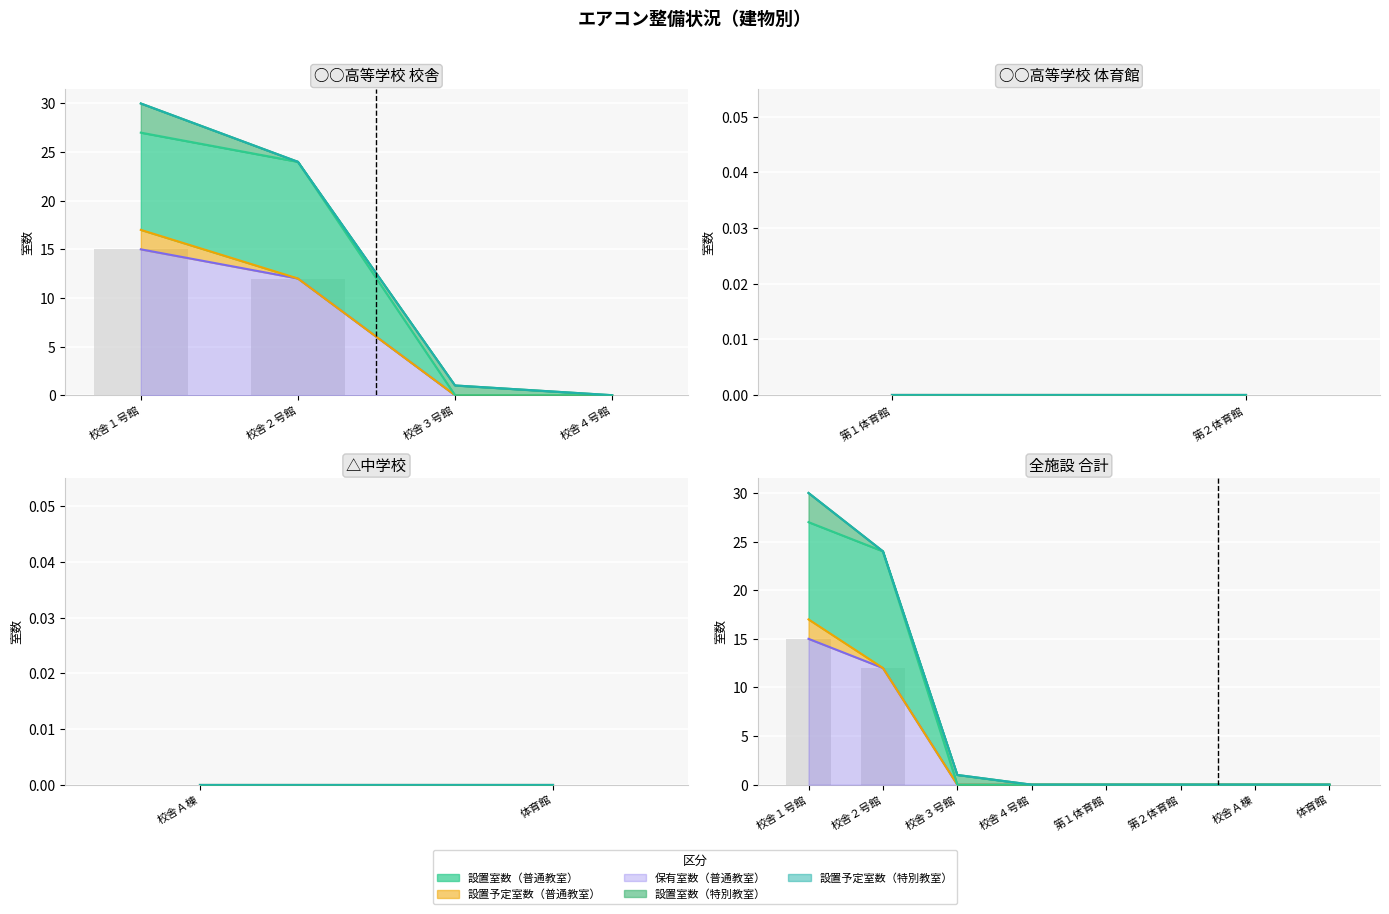

What is the spread (max minus min) of values at 校舎２号館?

12